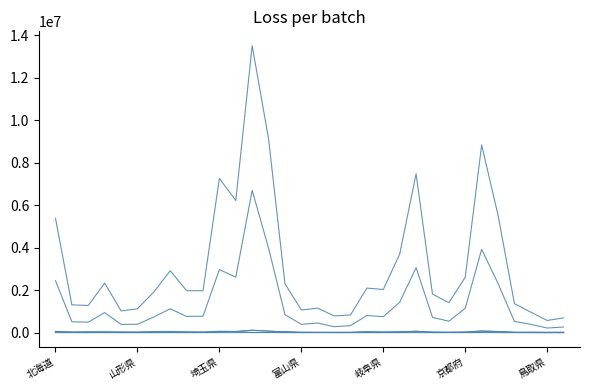

Is this an area chart (filled region under the line)?

No